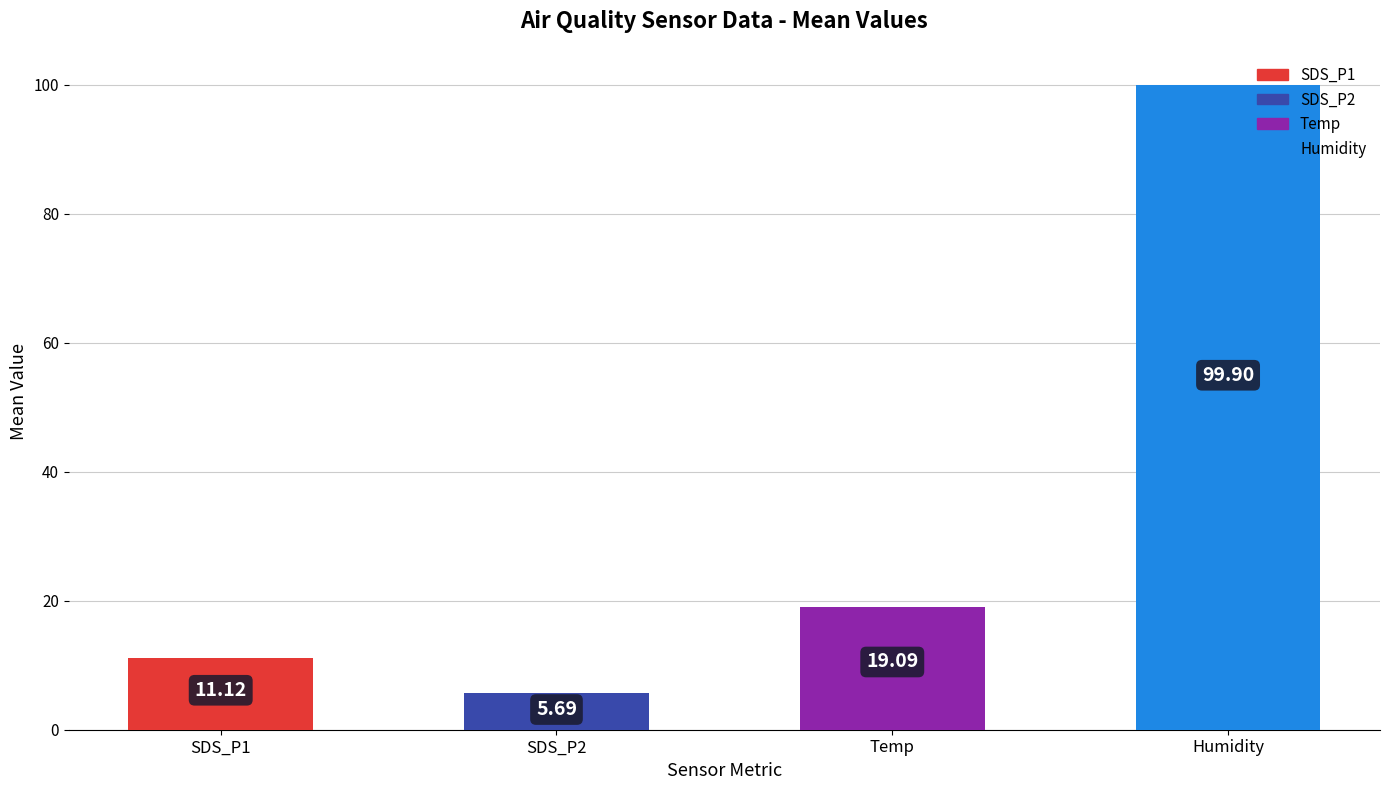

What is the difference between the second highest and minimum values?

13.4